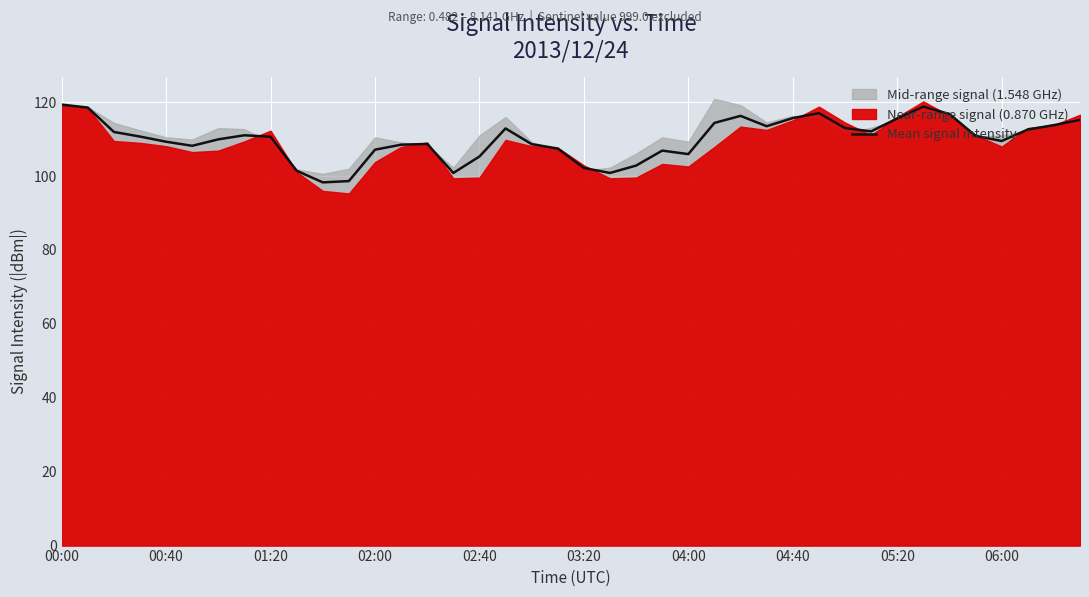

True or false: the data has more than 2 interior local peaks.

True